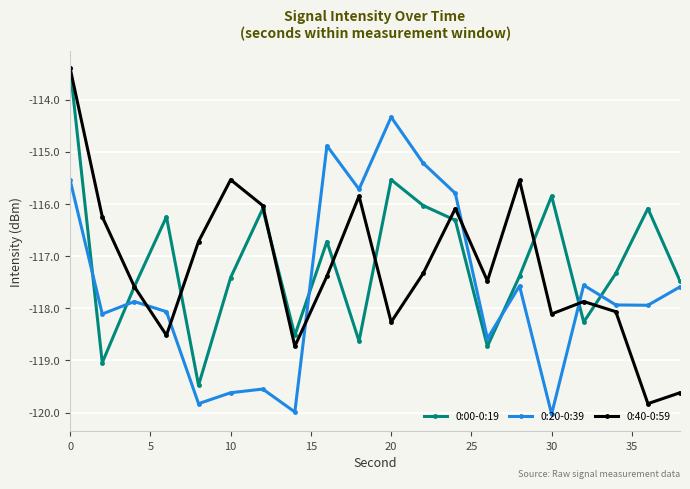

What is the greatest value displayed?

-113.4